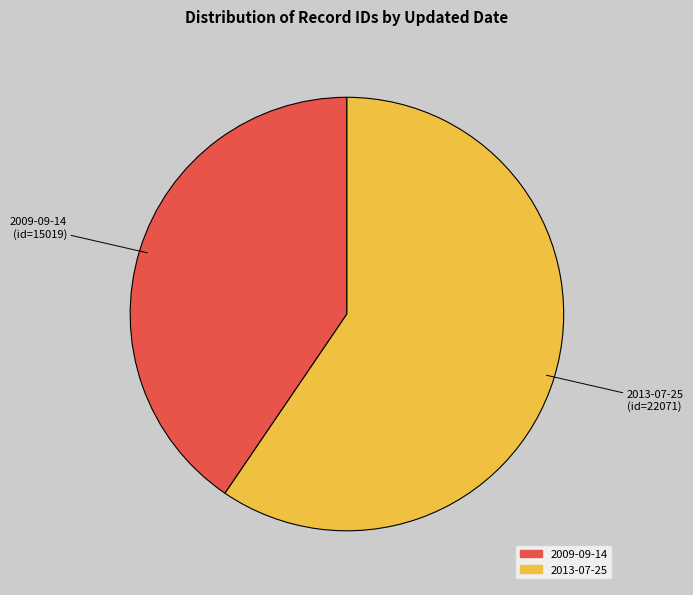

Count the number of slices in the pie.

2